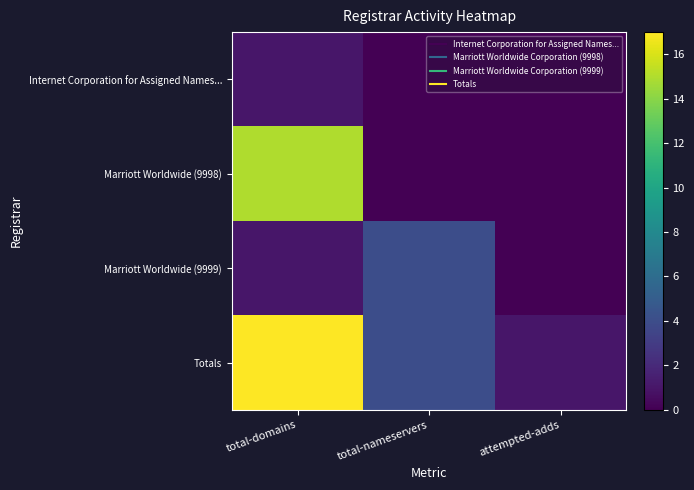

What is the total value across all series at attempted-adds?

1